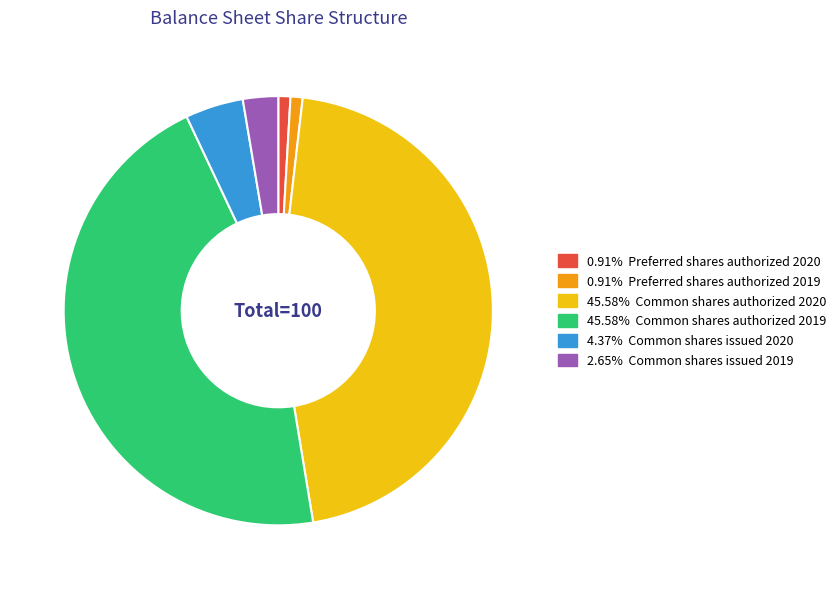

Does any single category account for the majority?

No